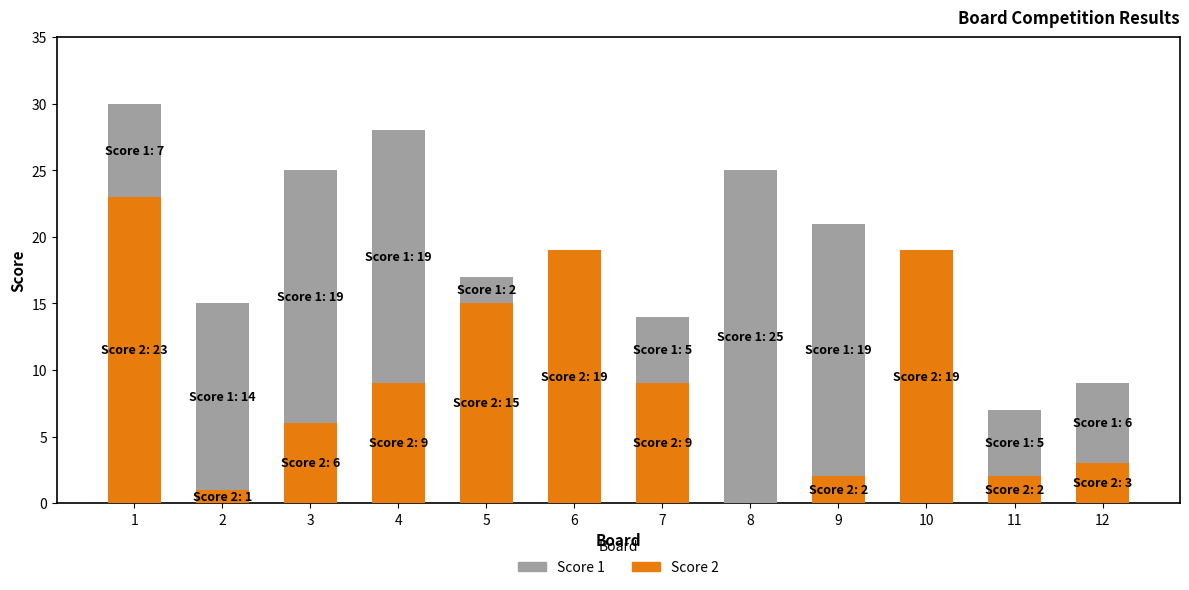

The value of Score 2 at 6 is 19. True or false?

True